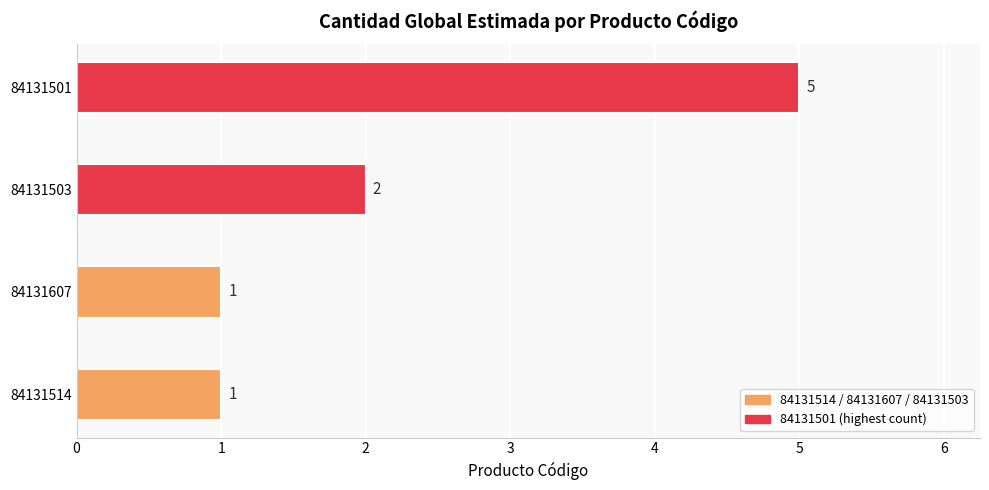

What is the difference between the maximum and minimum values?

4